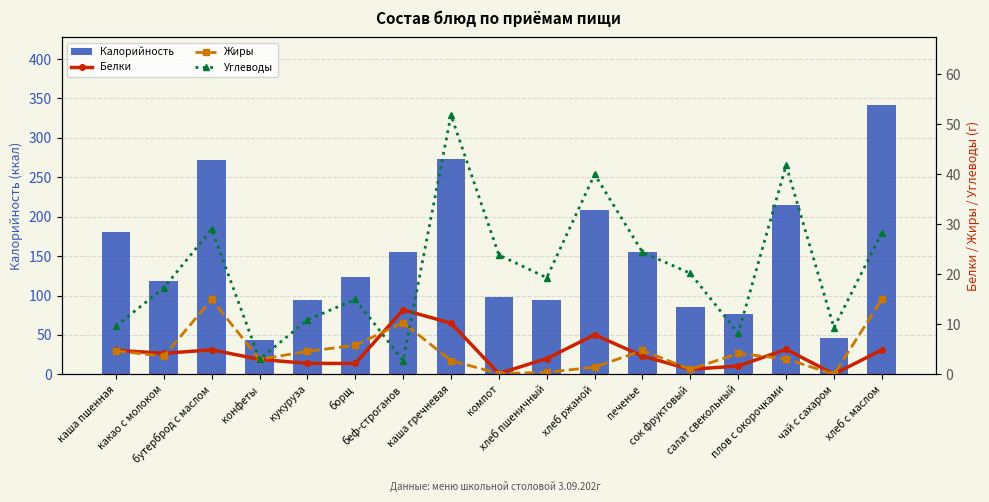

What position from the left is борщ?

6